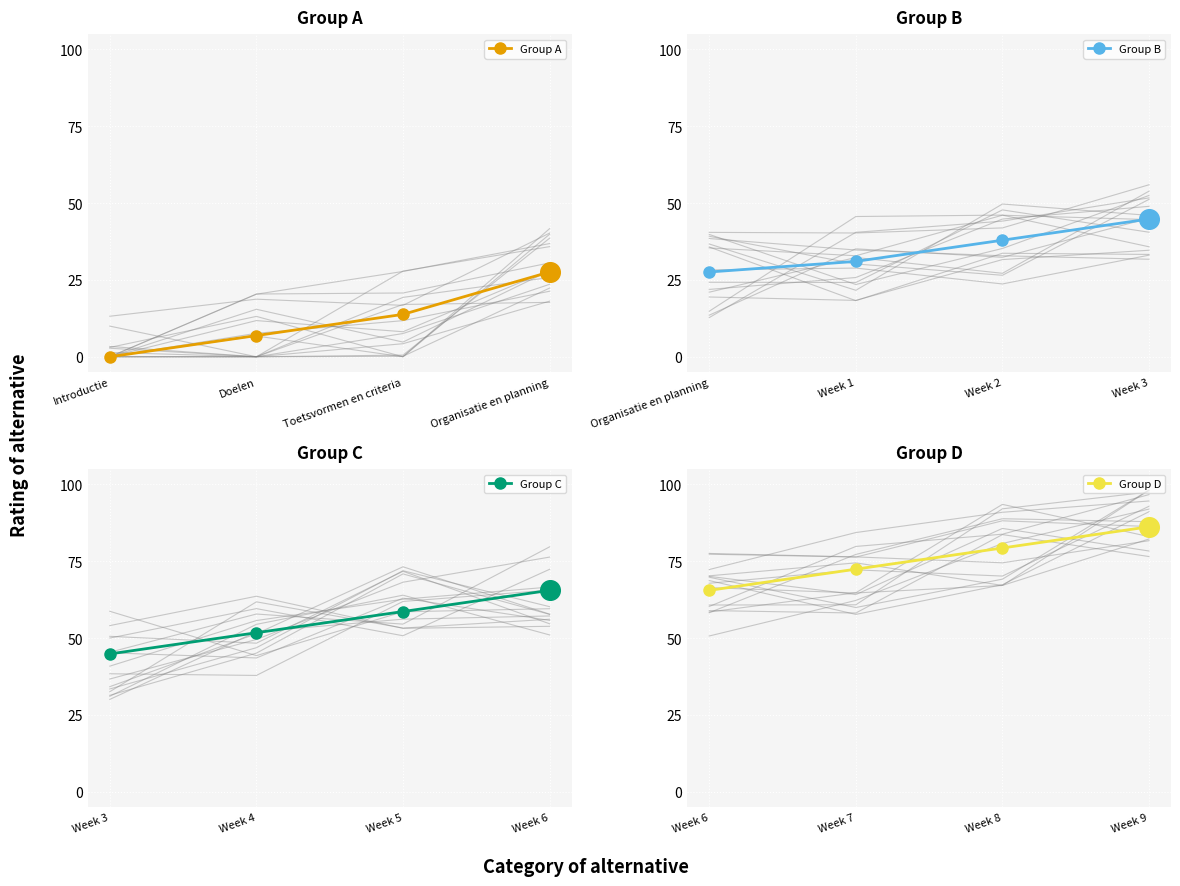

True or false: Group A has more than 0 interior local peaks.

False